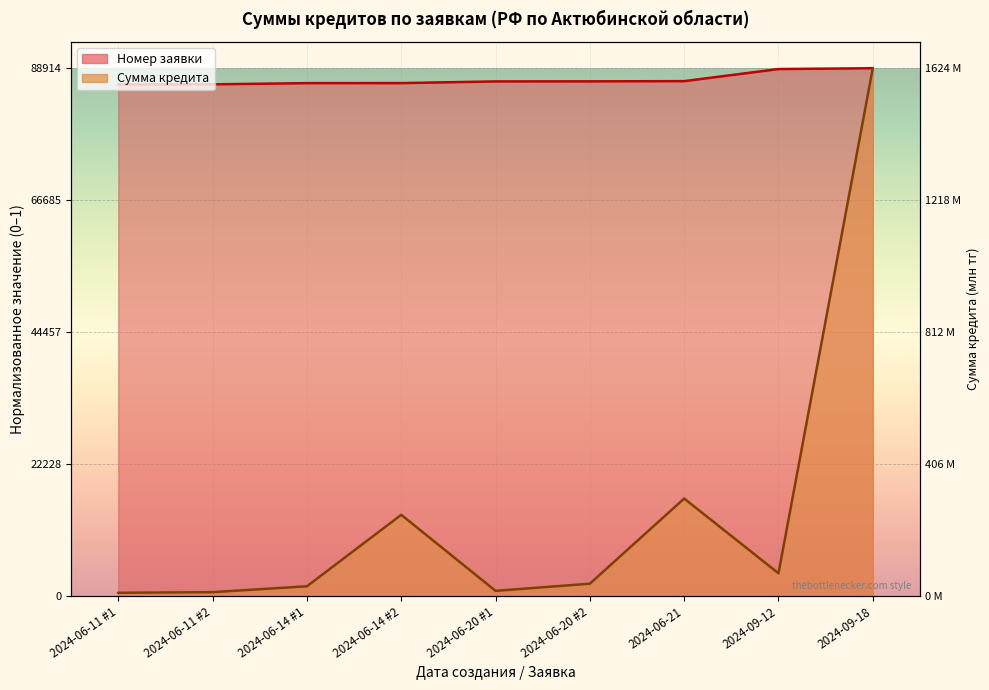

Reading left to right, transcribe all the data shown in this chart.

Номер заявки: 1.0	1.0	1.0	1.0	1.0	1.0	1.0	1.0	1.0
Сумма кредита: 0.0	0.0	0.0	0.2	0.0	0.0	0.2	0.0	1.0